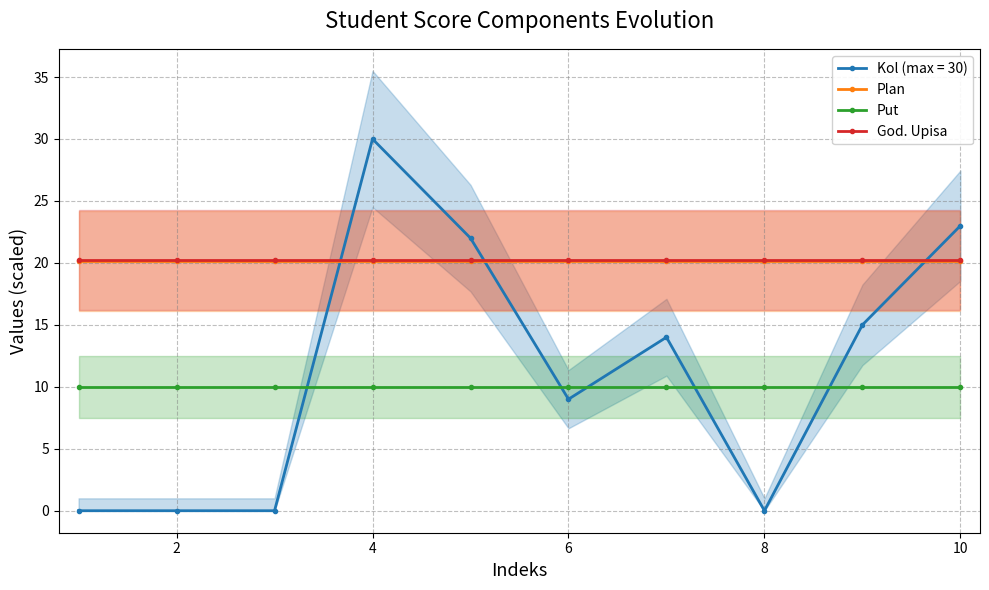

True or false: Kol (max = 30) has more than 1 points higher than both neighbors.

True